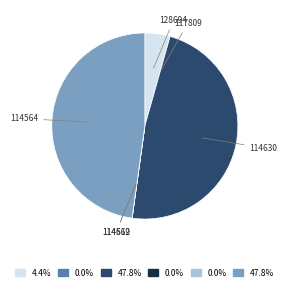

Does any single category account for the majority?

No